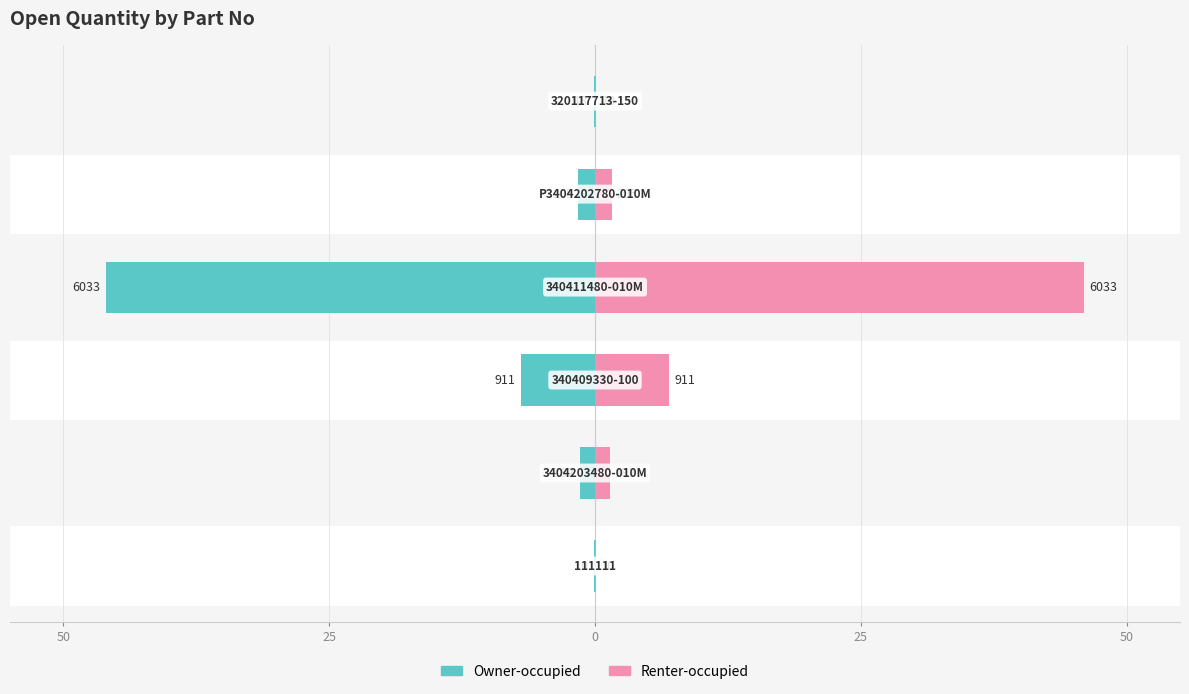

How many series are shown in this chart?

2